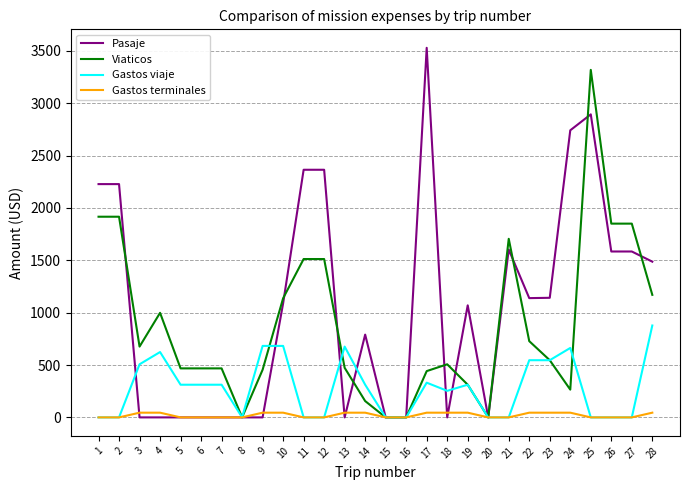

How many distinct data groups are displayed?

4